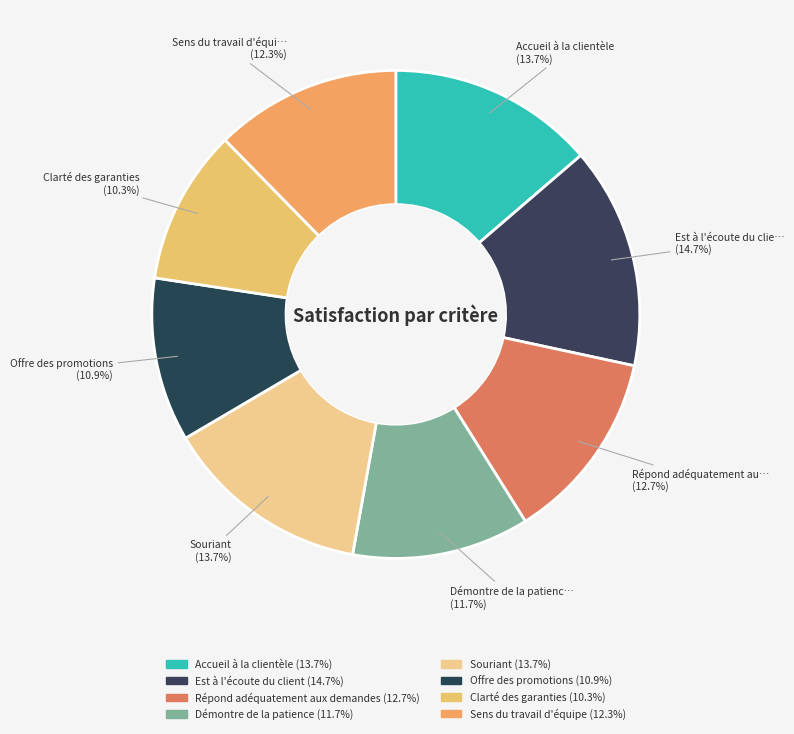

How many slices are in this pie chart?

8